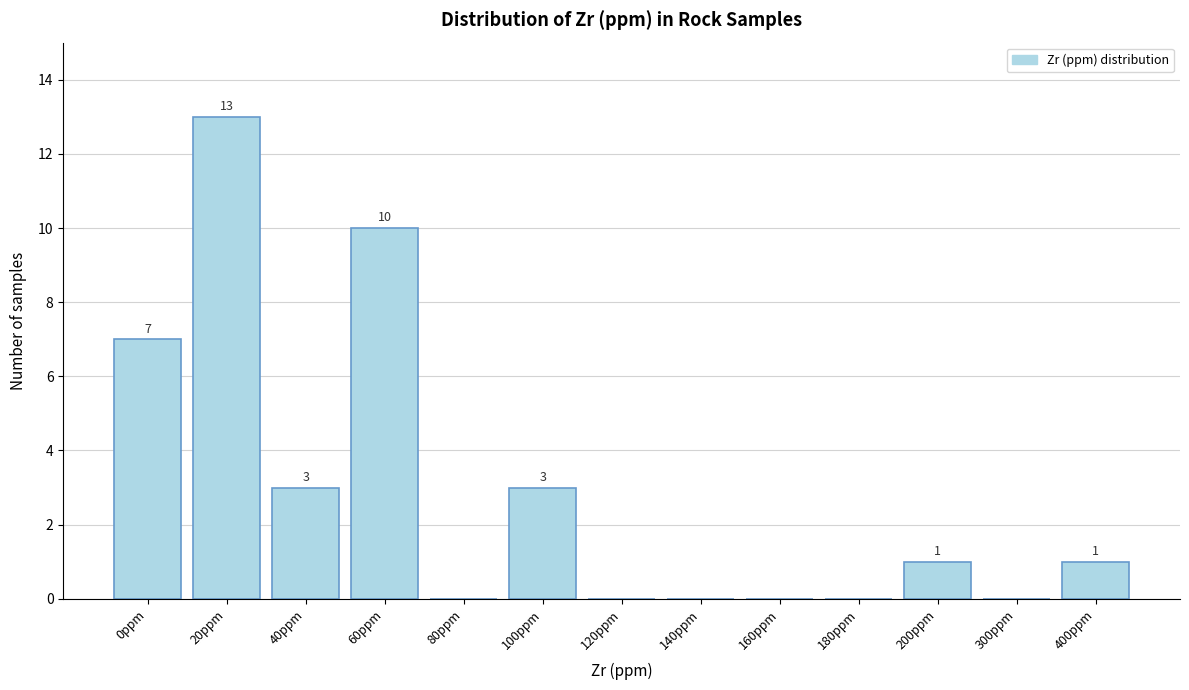

Reading left to right, list all the values displayed in this chart.

0ppm=7	20ppm=13	40ppm=3	60ppm=10	80ppm=0	100ppm=3	120ppm=0	140ppm=0	160ppm=0	180ppm=0	200ppm=1	300ppm=0	400ppm=1